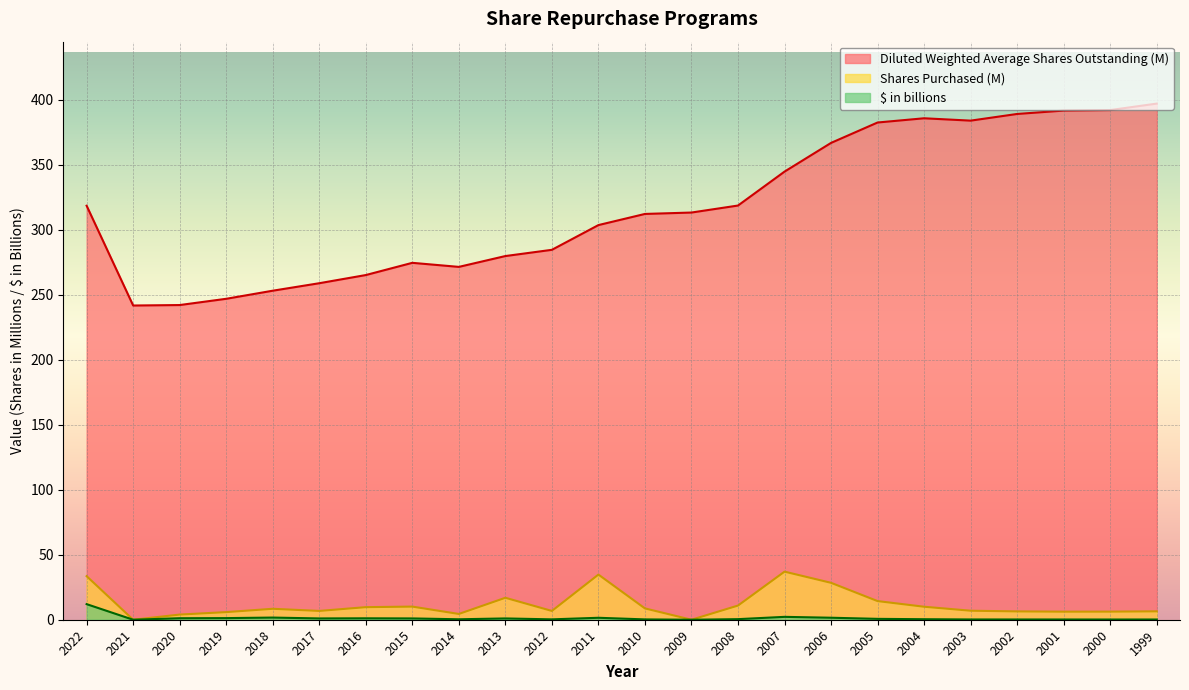

What are all the series names shown in the legend?

Diluted Weighted Average Shares Outstanding (M), Shares Purchased (M), $ in billions